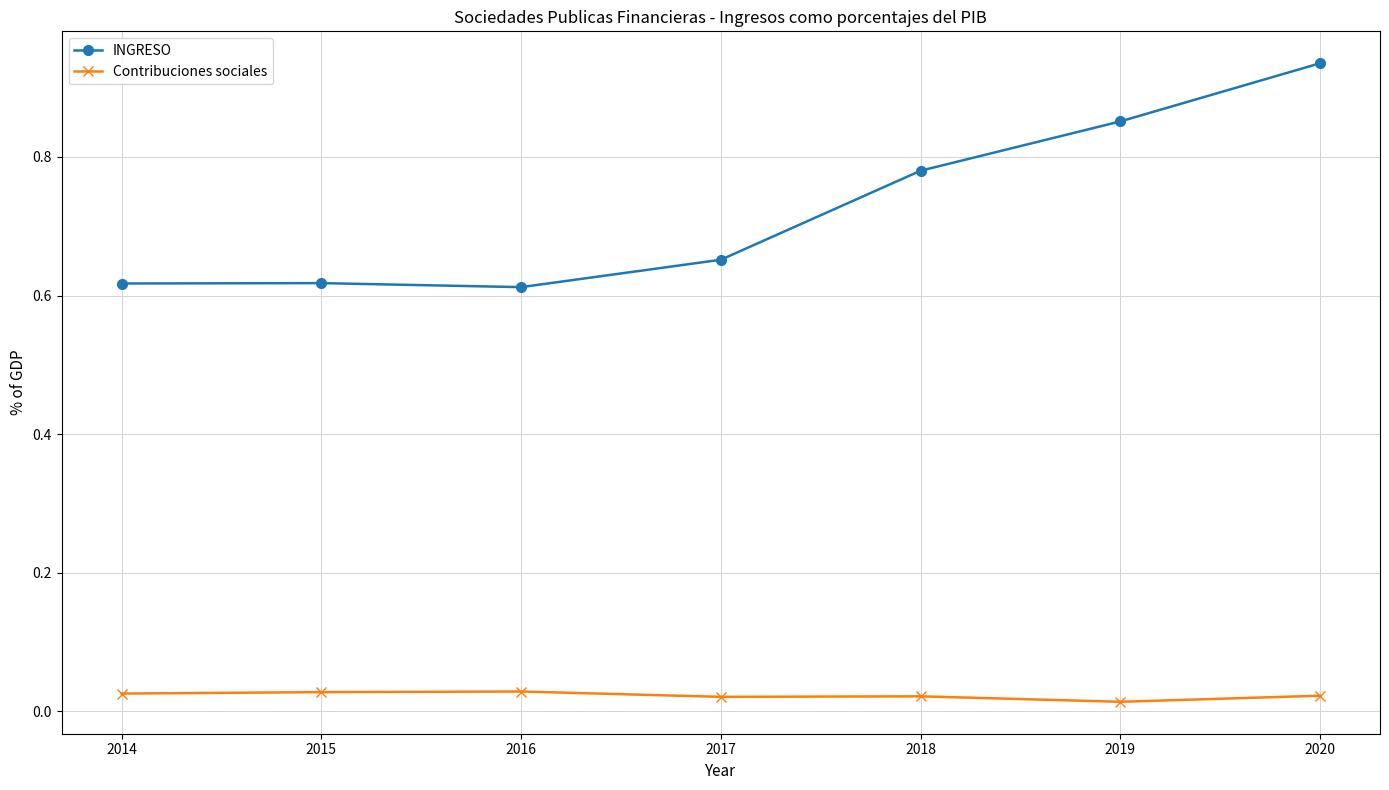

Is it true that INGRESO equals 0.3 at 2018?

False